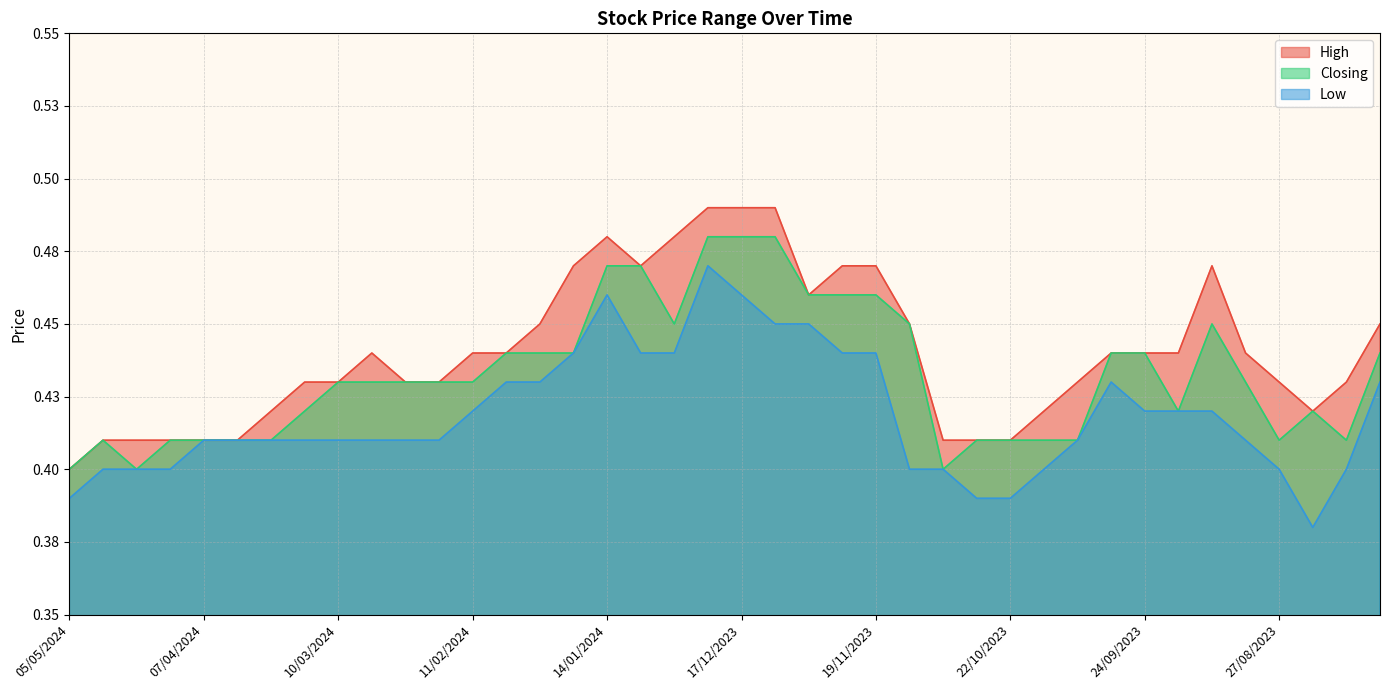

What is the difference between the maximum and minimum values in the Closing series?

0.1